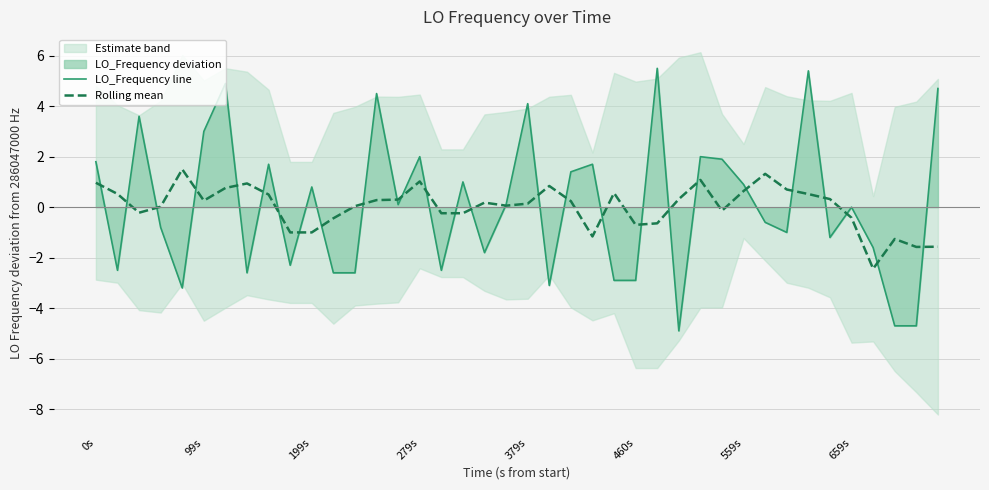

How many distinct data groups are displayed?

2